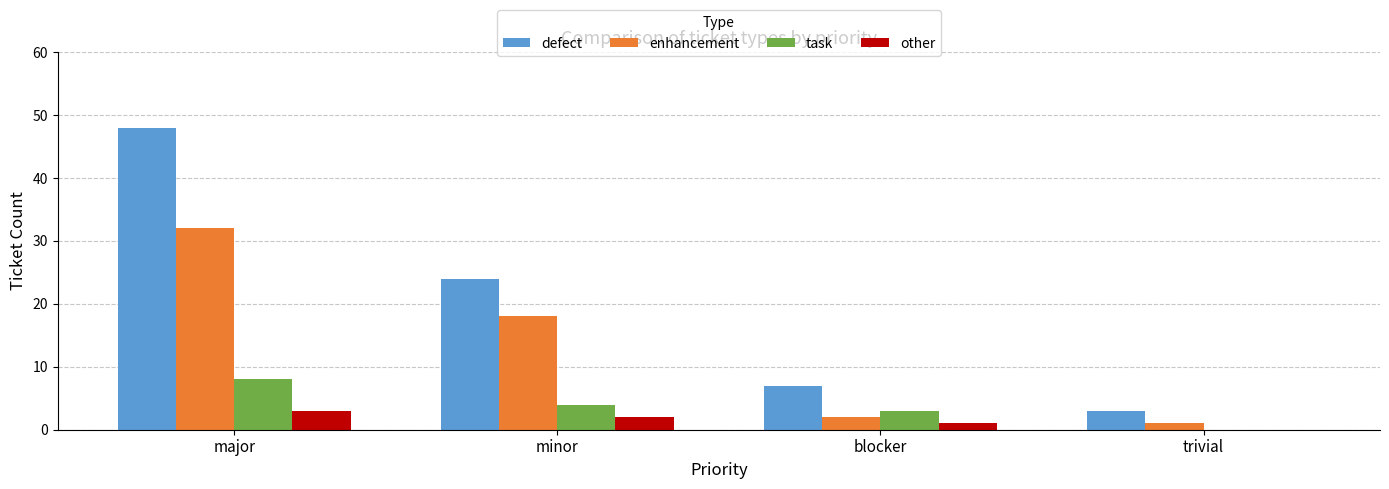

What is the highest value of the enhancement series?

32